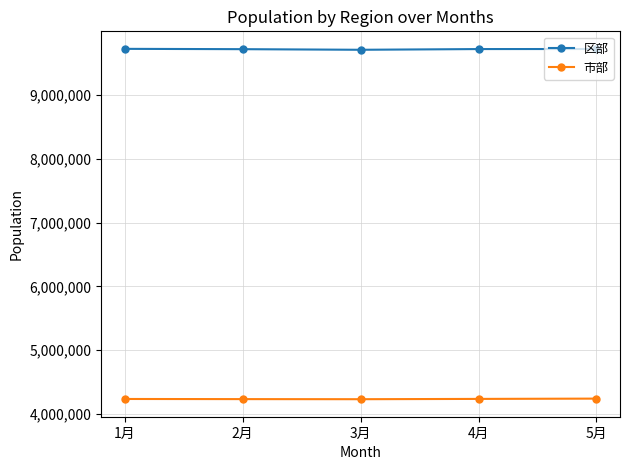

What is the label of the 3rd point from the right?

3月